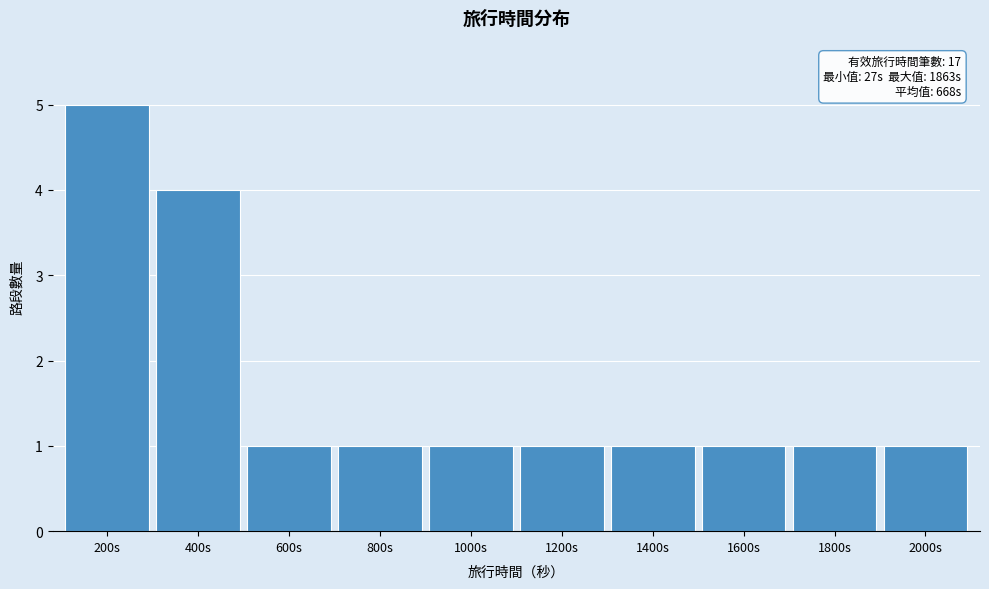

Reading left to right, extract all data points from this chart.

5	4	1	1	1	1	1	1	1	1